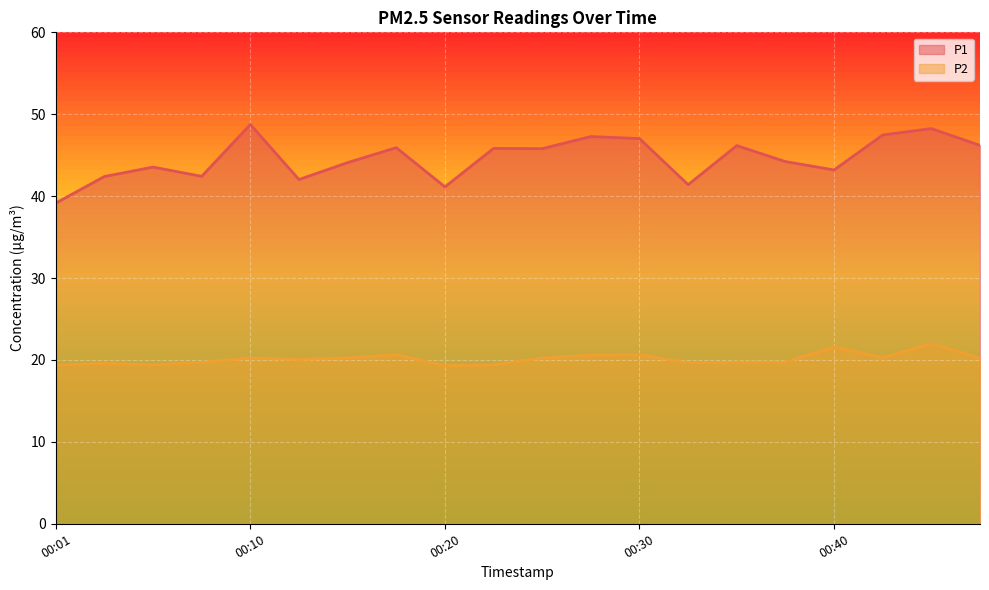

How many lines are shown in the chart?

2